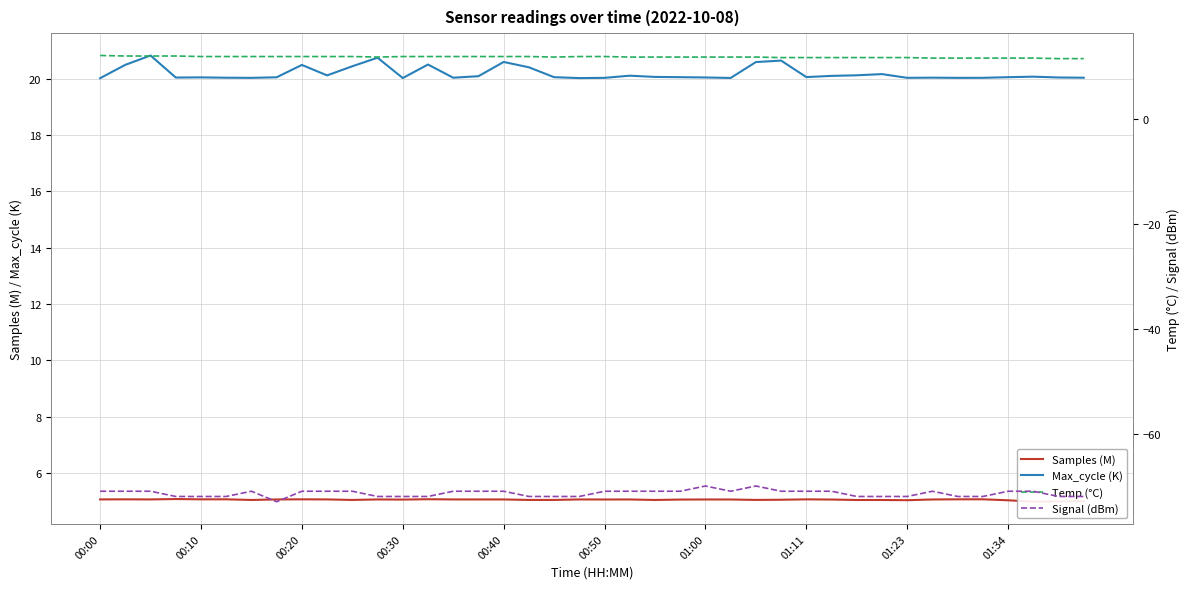

What position from the left is 14?

15